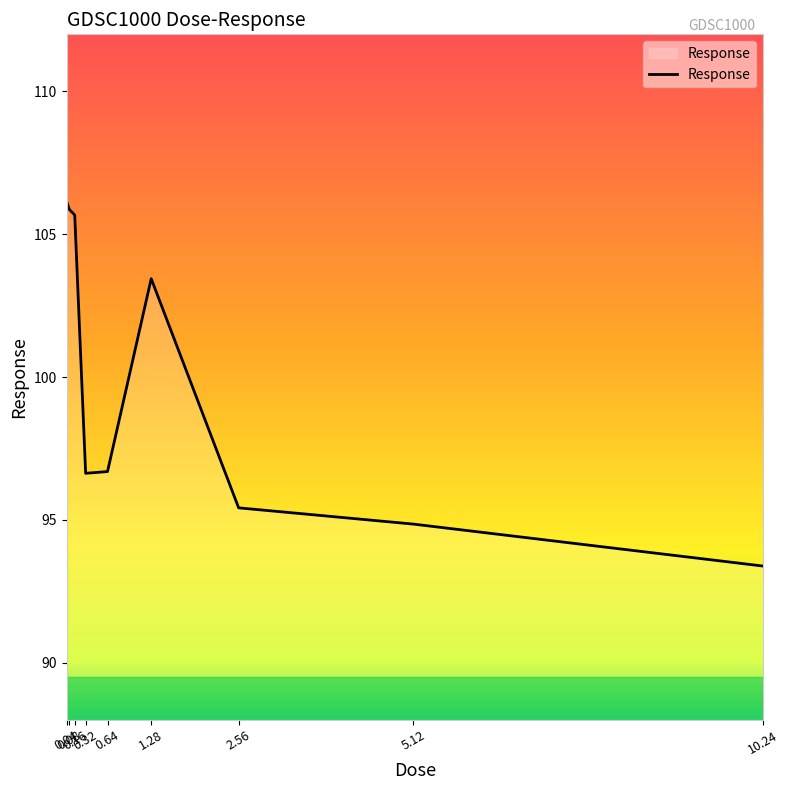

Does the chart display data point markers on the line(s)?

No